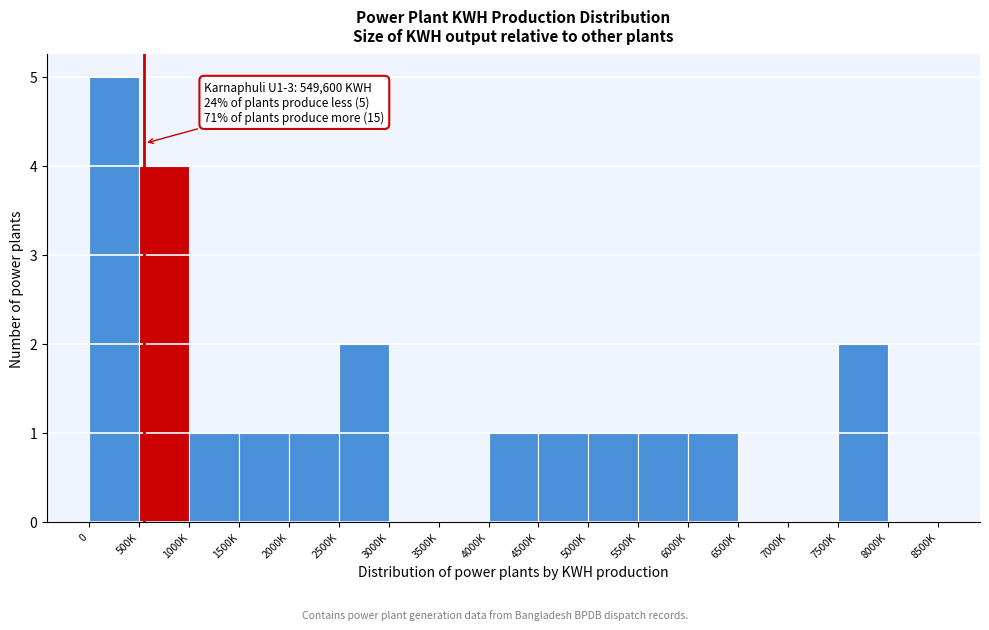

Reading right to left, extract all data points from this chart.

8000K=0	7500K=2	7000K=0	6500K=0	6000K=1	5500K=1	5000K=1	4500K=1	4000K=1	3500K=0	3000K=0	2500K=2	2000K=1	1500K=1	1000K=1	500K=4	0=5